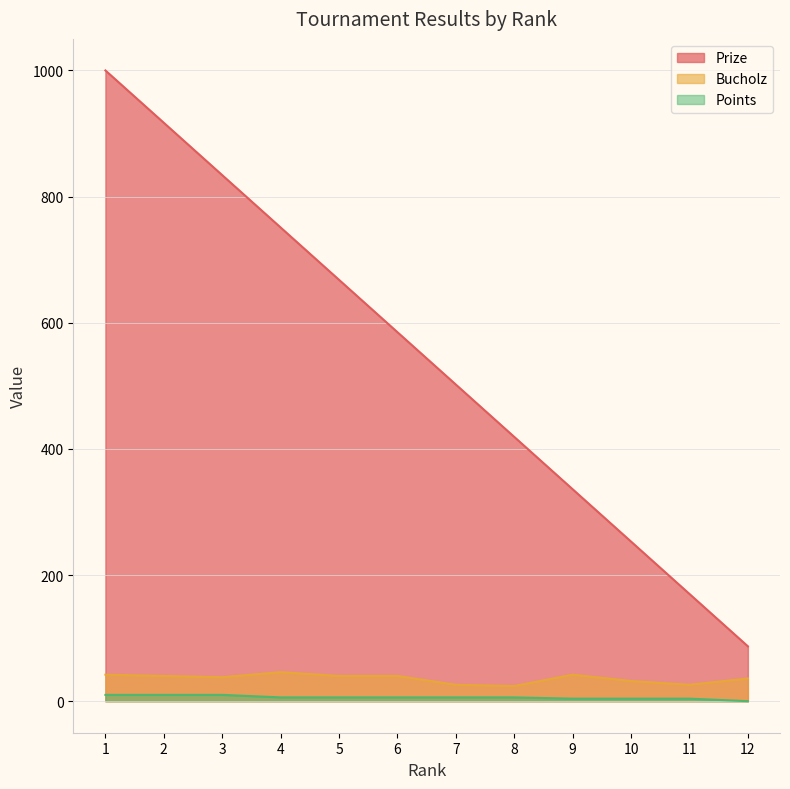

What is the spread (max minus min) of values at 6?

579